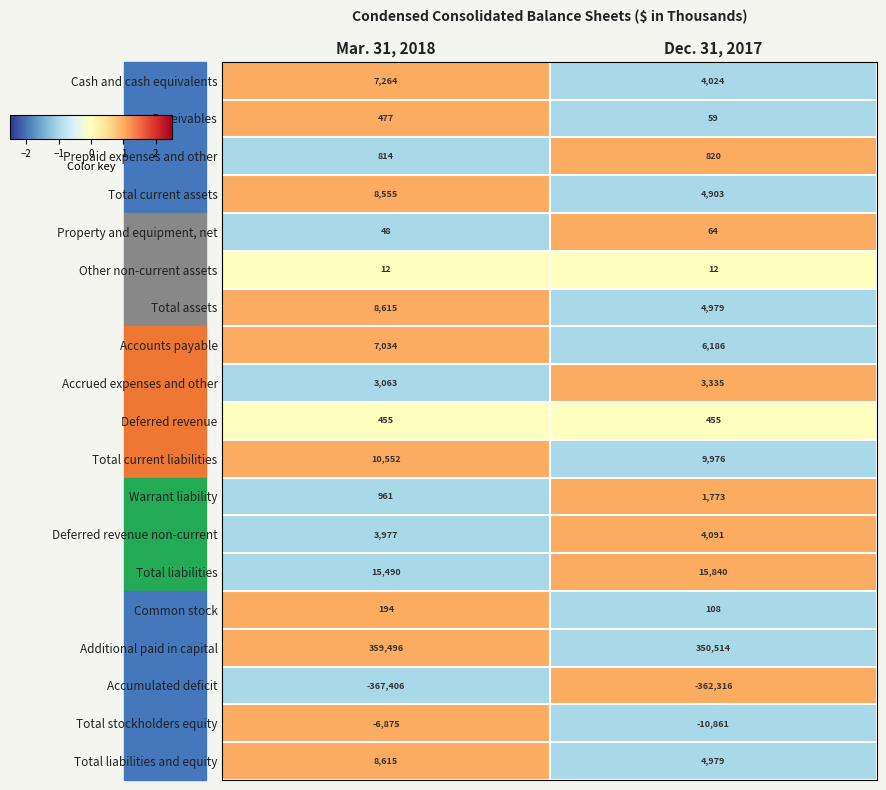

How many data points in Total liabilities are less than 15840?

1